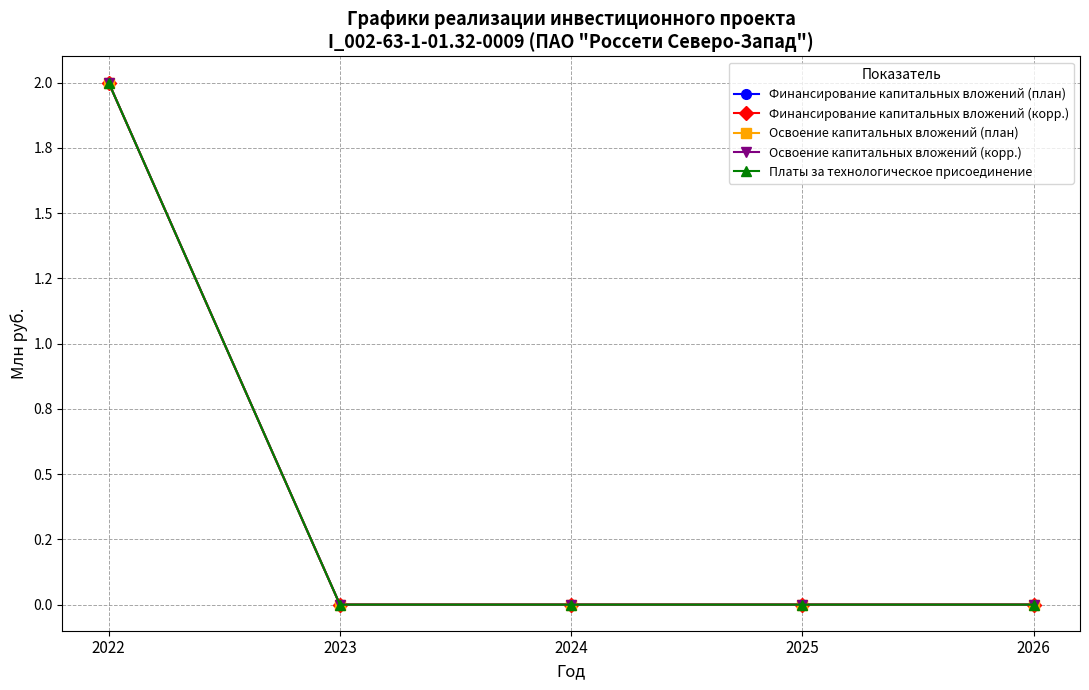

At how many categories does at least one series exceed 1?

1